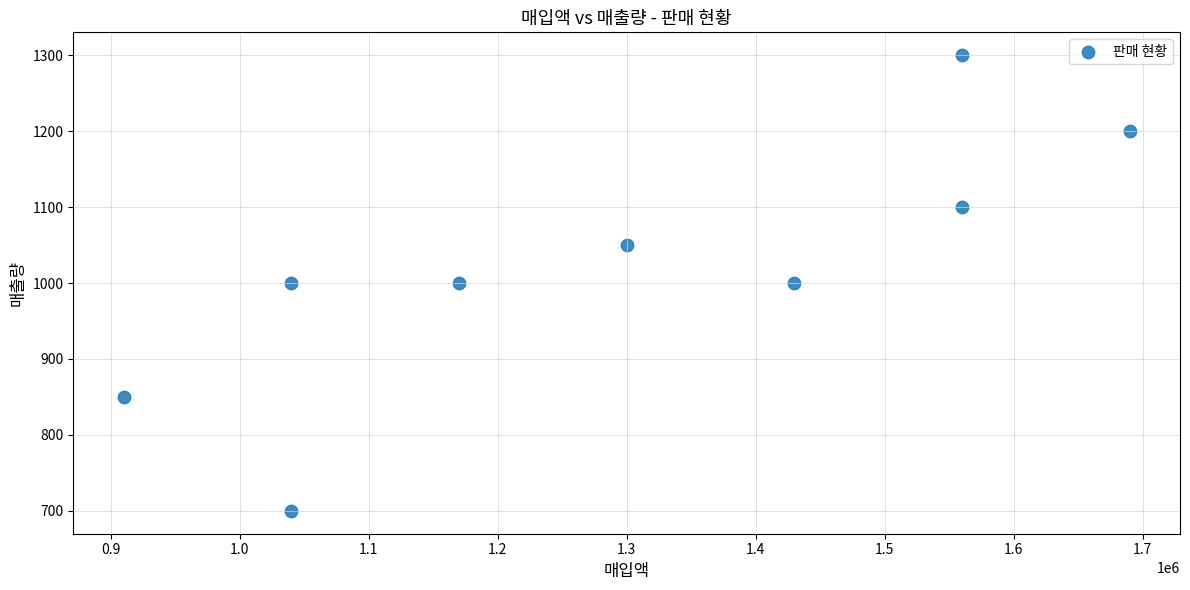

What is the range of Y values (max minus min)?

600